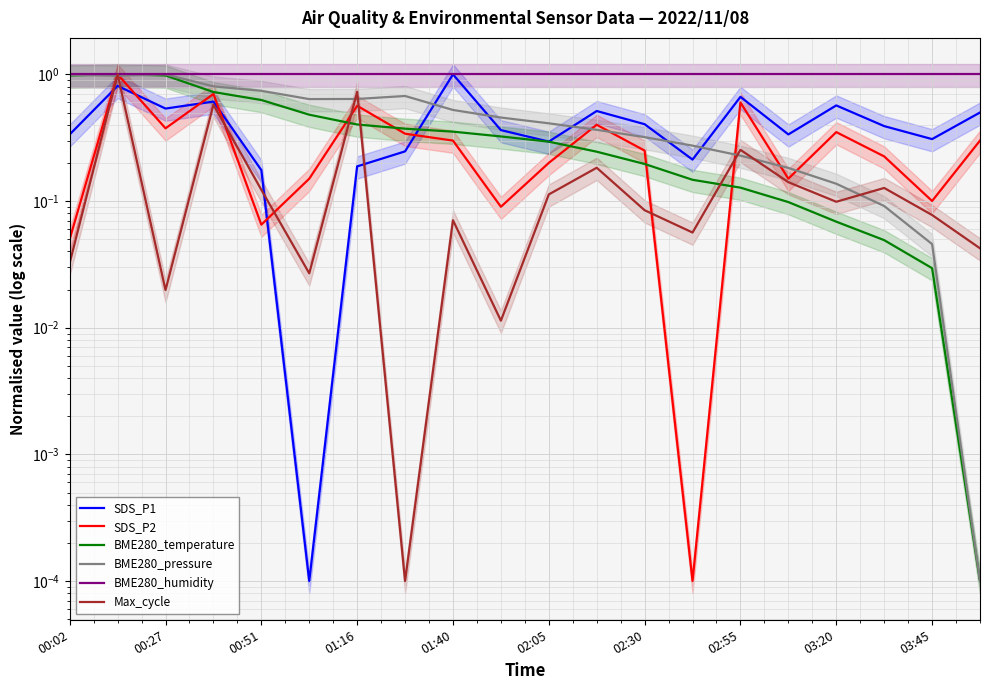

Does the chart display data point markers on the line(s)?

No